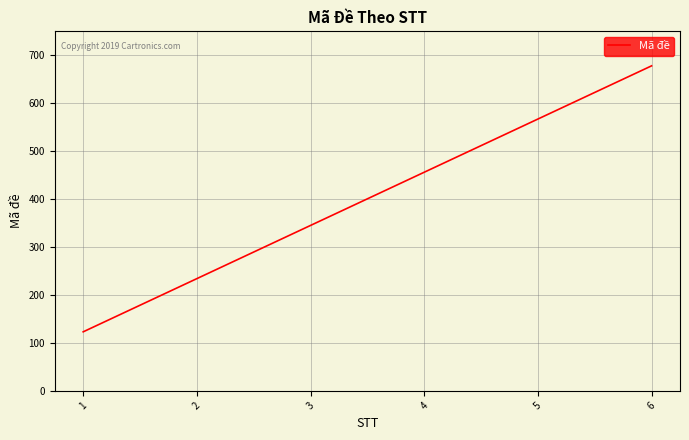

What is the difference between the maximum and second lowest values?

444